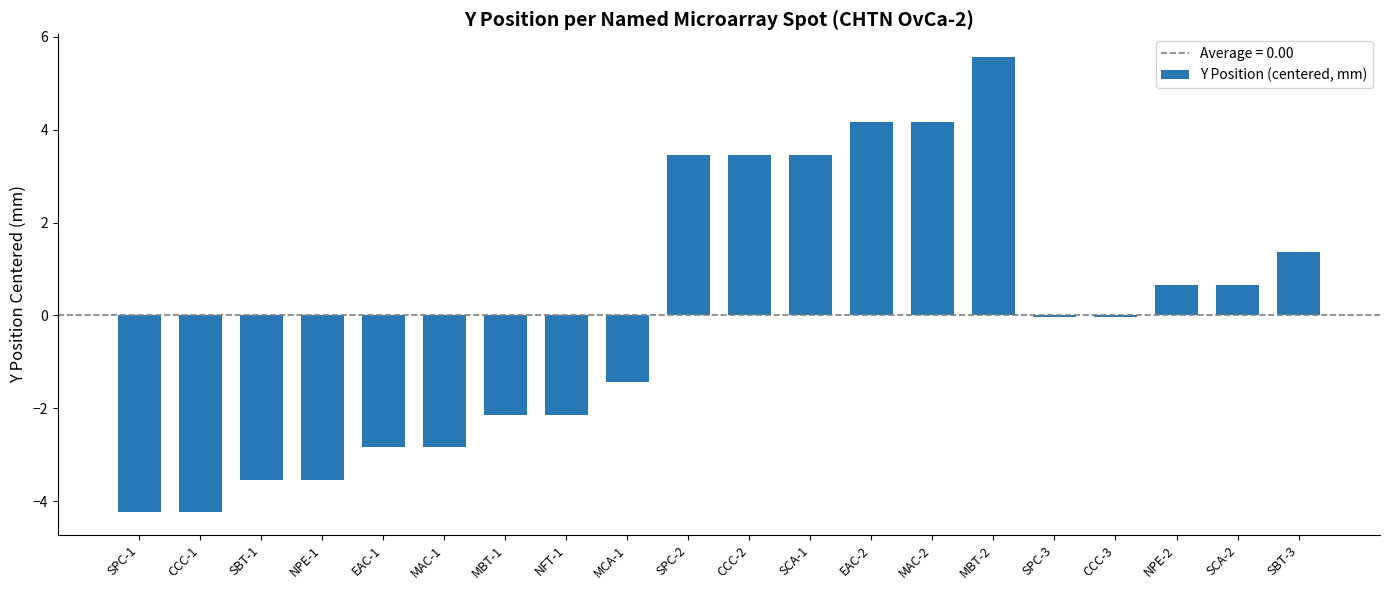

How many data points does each series have?

20